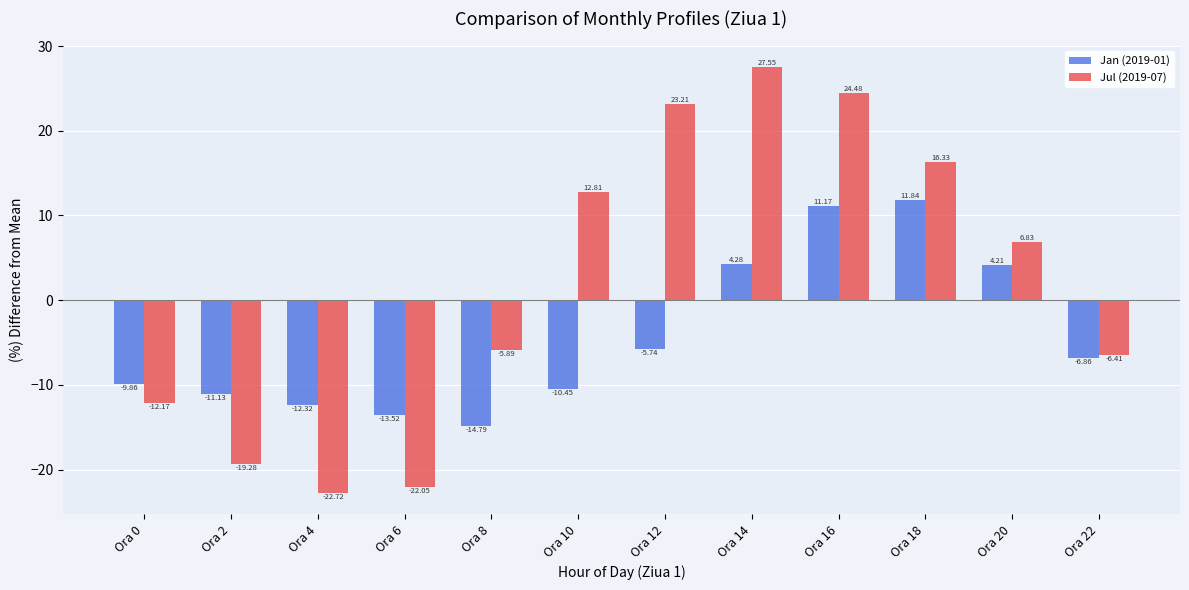

At which category is the sum across all series the highest?

Ora 16